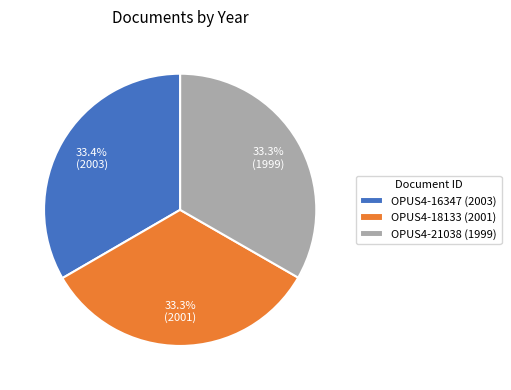

To the nearest percent, what portion does OPUS4-21038 (1999) represent?

33%